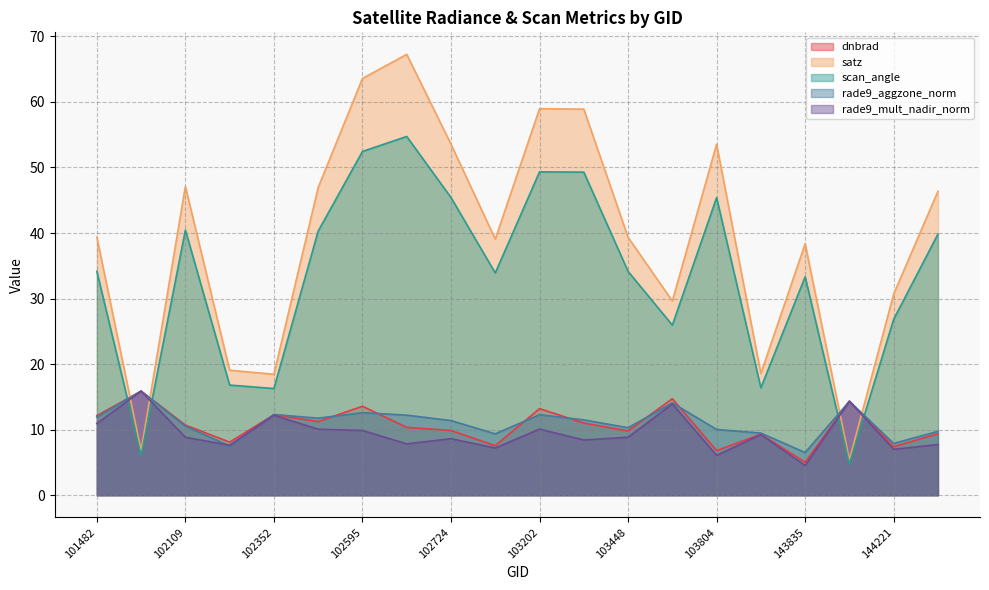

How many interior local peaks does the rade9_aggzone_norm series have?

6